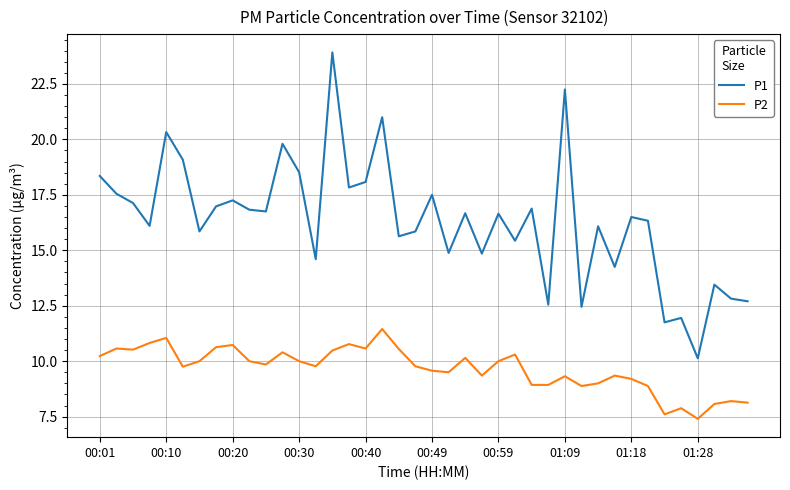

What is the minimum value for P2?

7.4